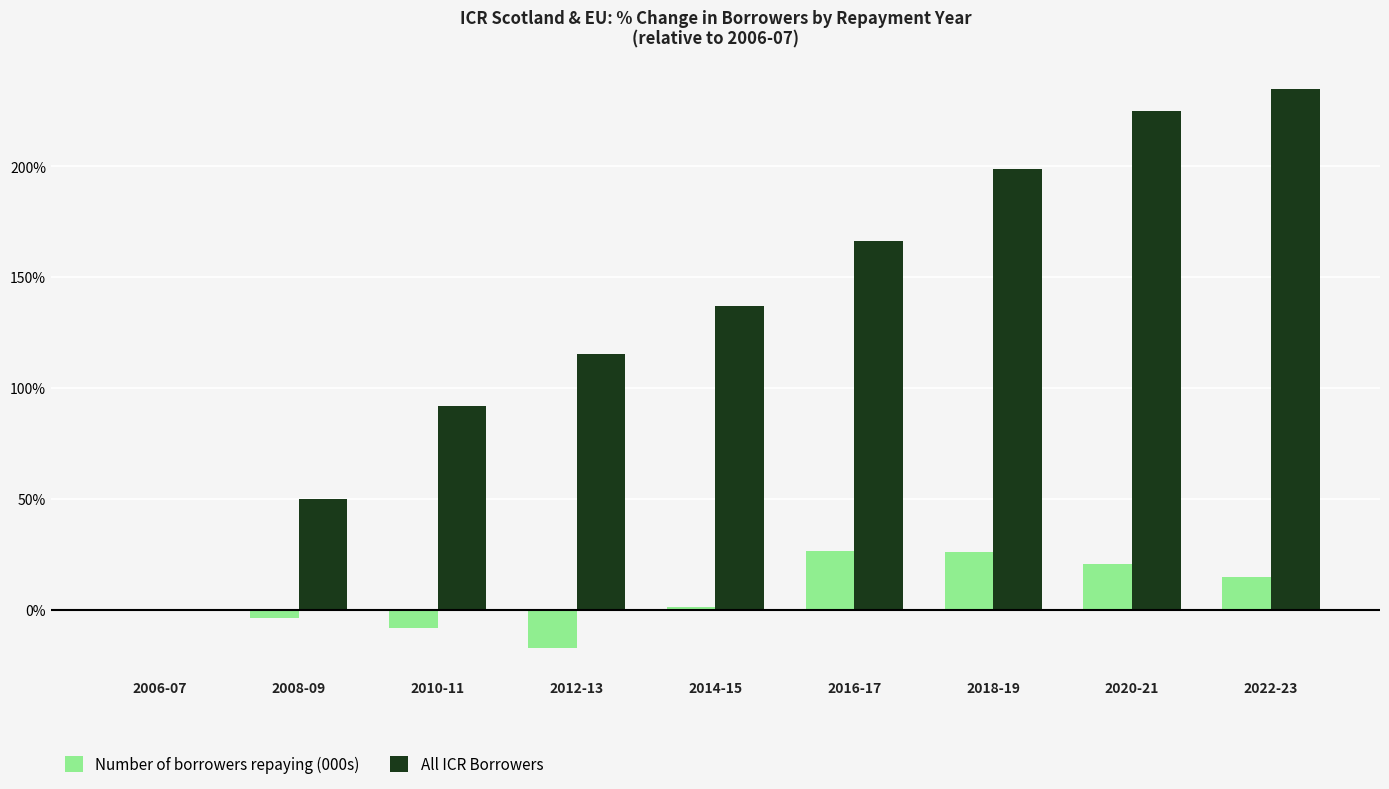

What is the sum of the All ICR Borrowers values at 2022-23 and 2012-13?

350.5